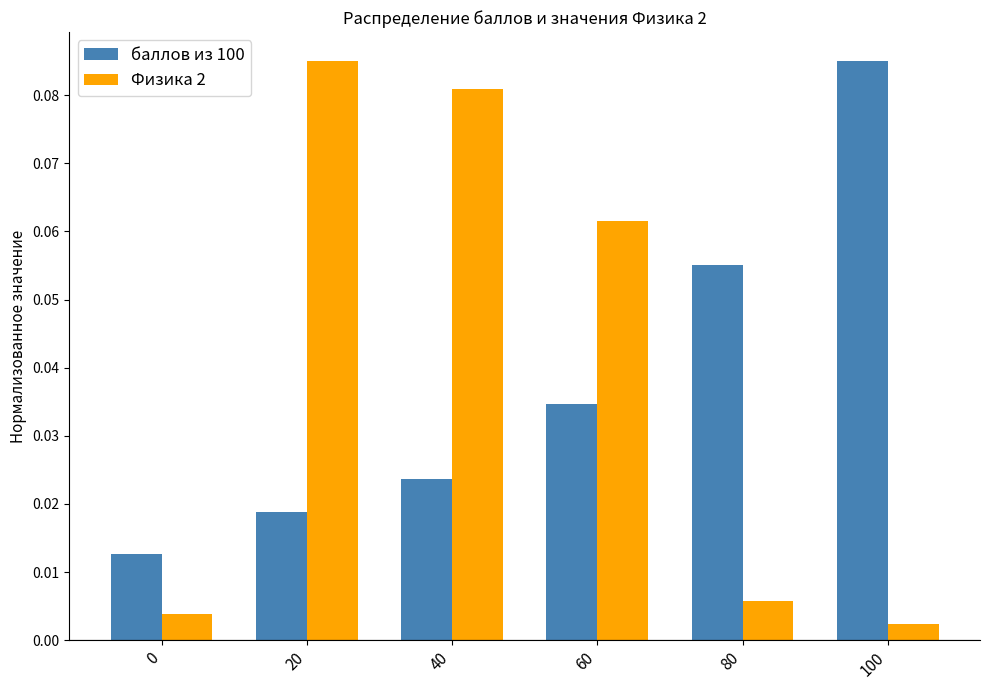

Which category has the highest value in the Физика 2 series?

20